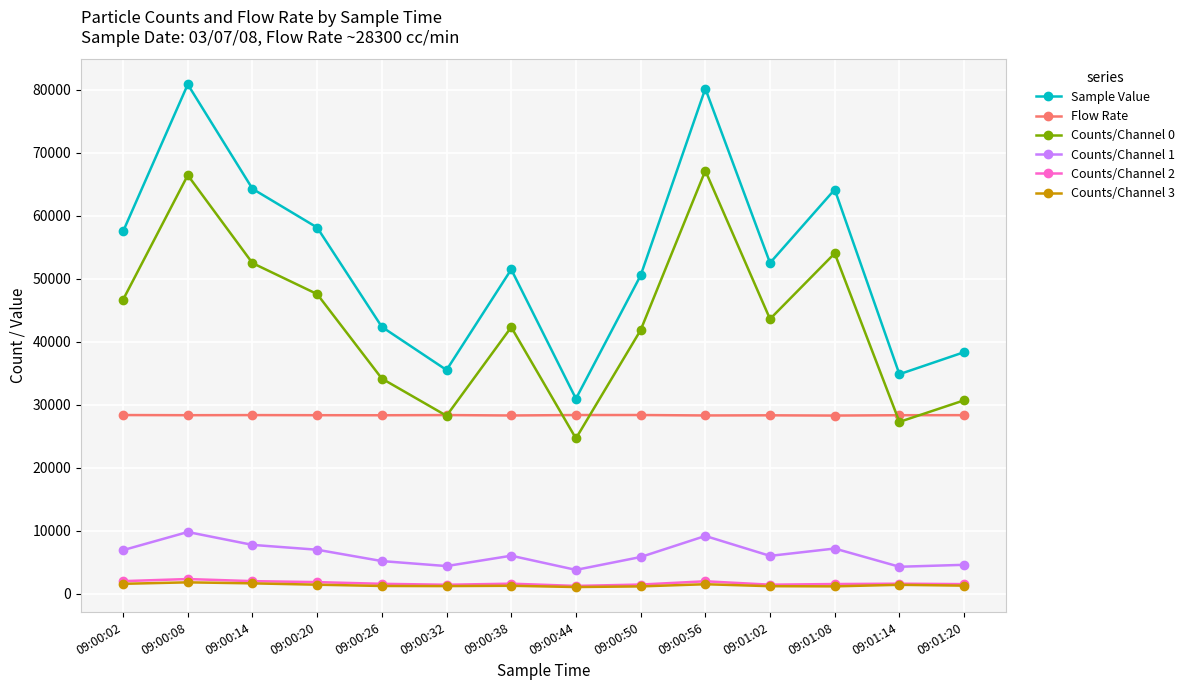

What is the label of the 3rd point from the left?

09:00:14